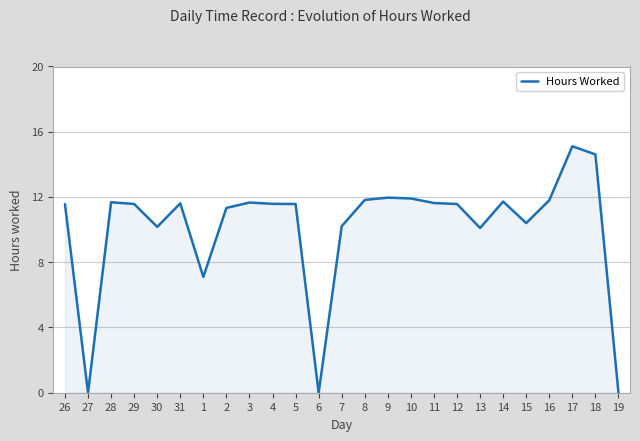

What is the greatest value displayed?

15.1